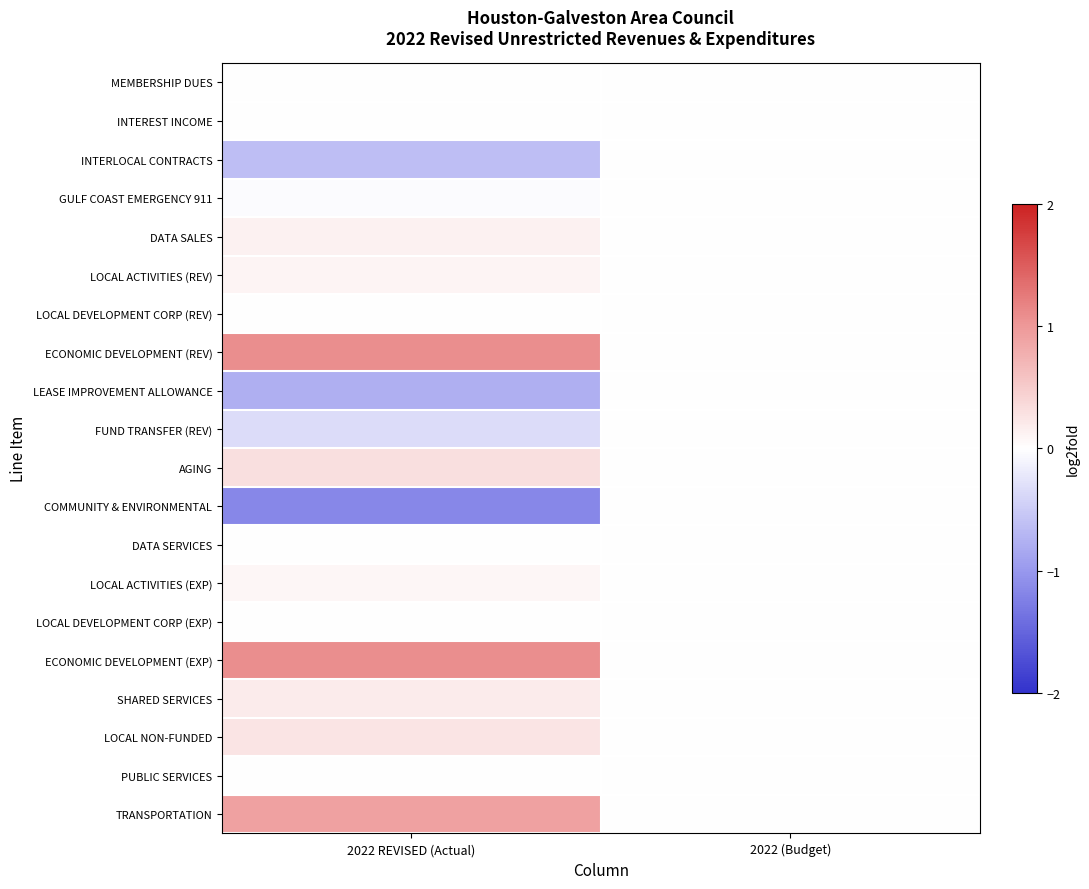

Which category has the highest value across all series?

2022 REVISED (Actual)